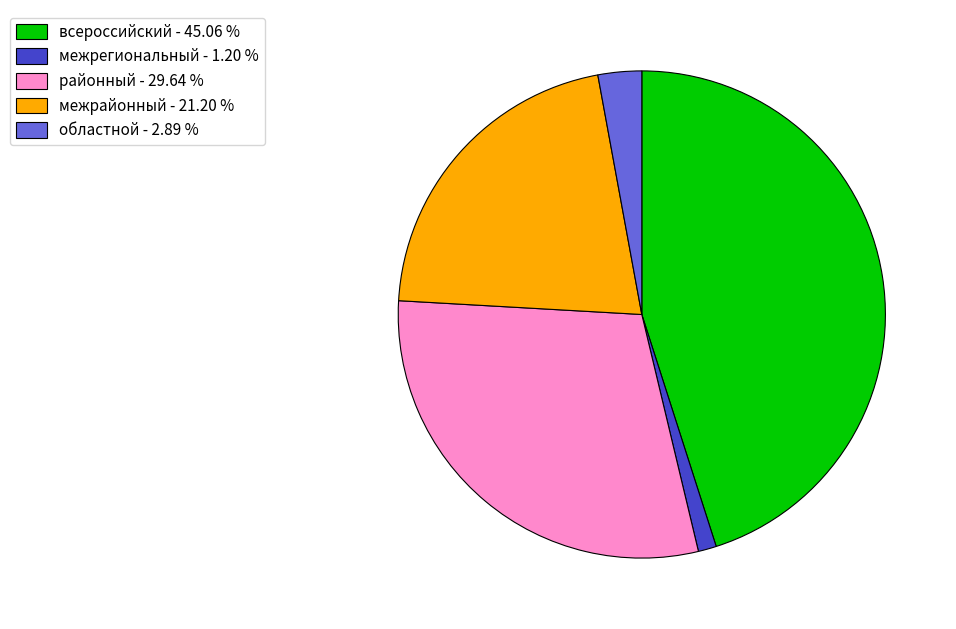

Is there a majority slice in this chart?

No